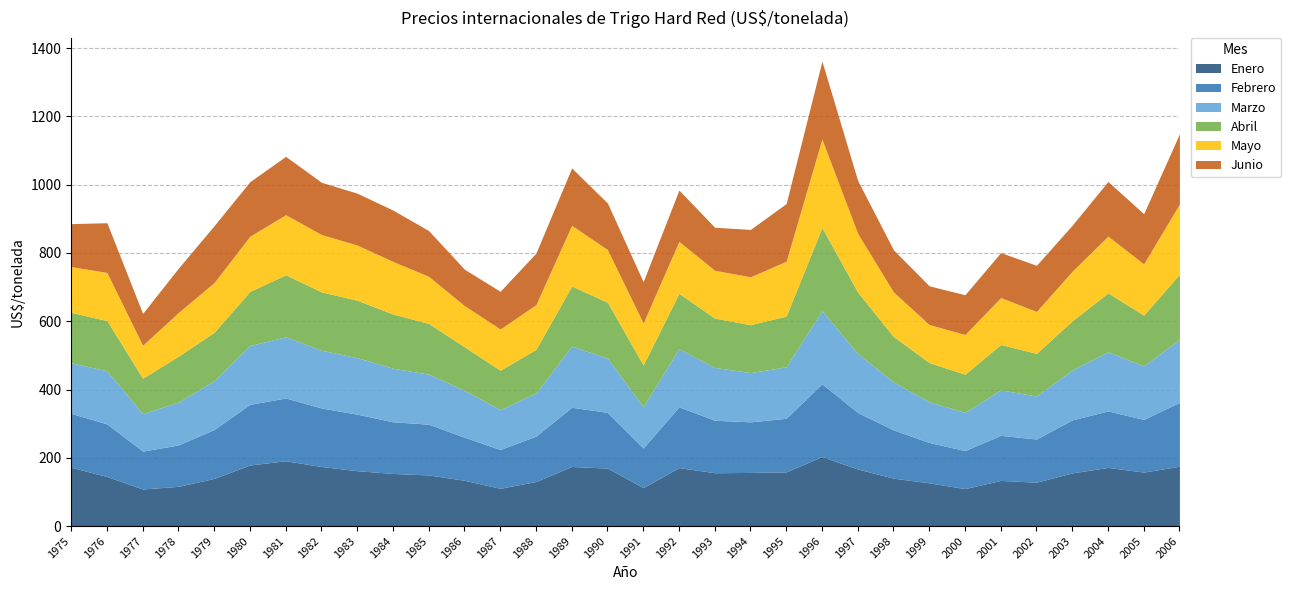

Which category has the highest value in the Febrero series?

1996